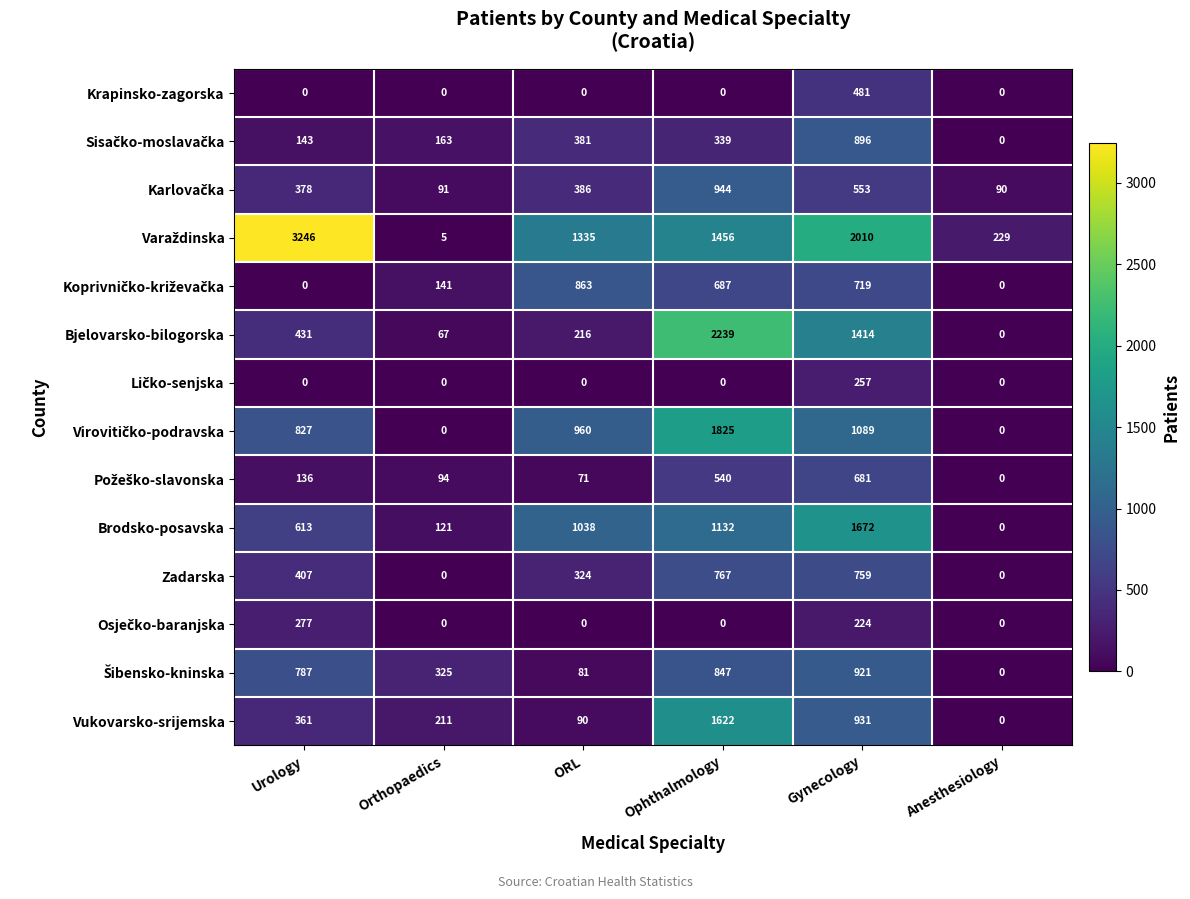

At how many categories does at least one series exceed 264?

5